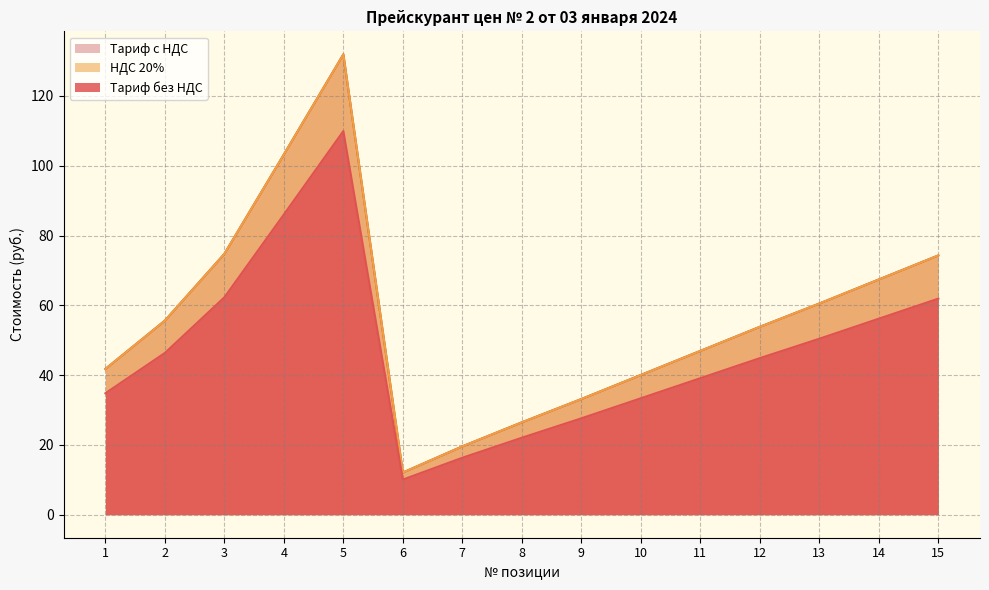

Does the chart display data point markers on the line(s)?

No